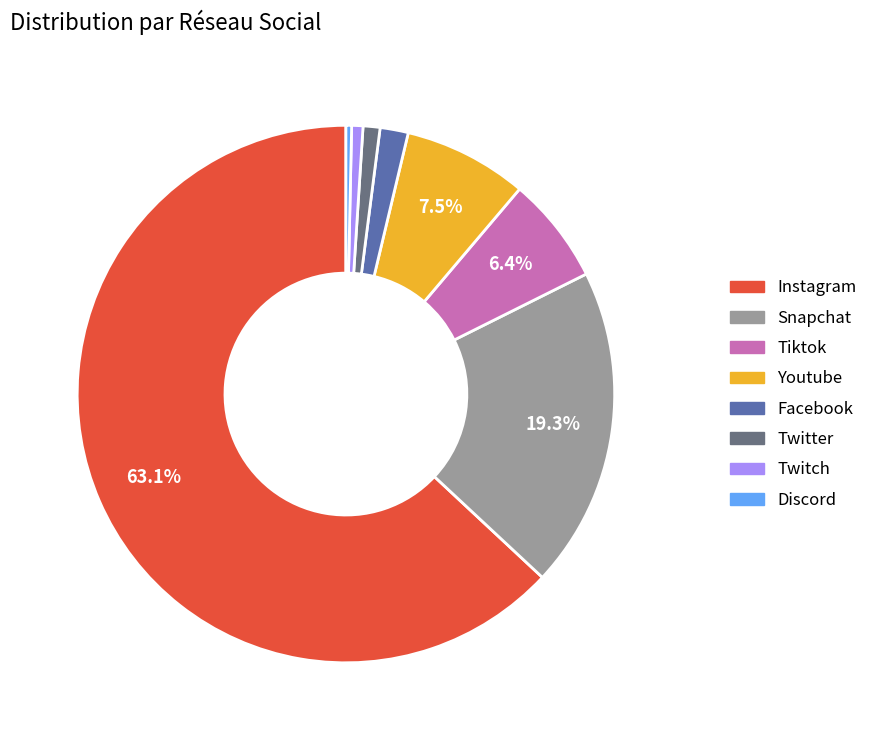

Is there a majority slice in this chart?

Yes